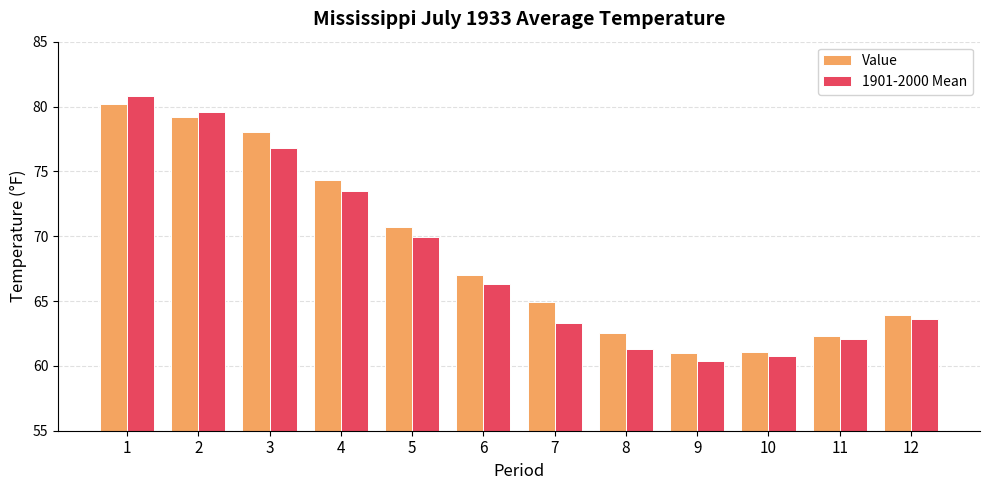

List the series in order of their overall mean, highest first.

Value, 1901-2000 Mean